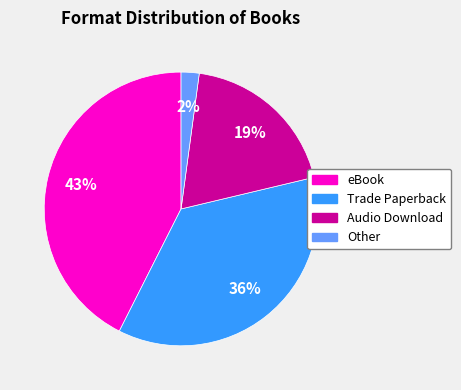

How many slices are in this pie chart?

4